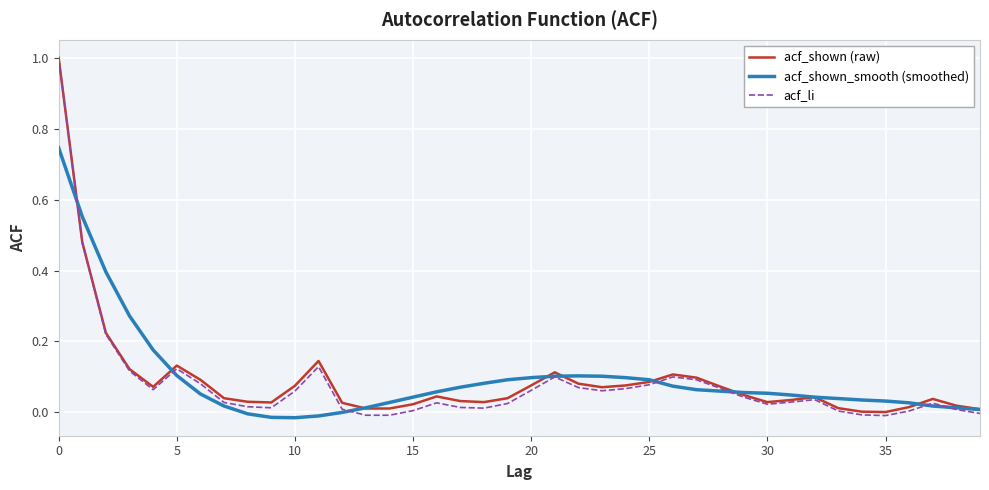

Which series has the largest range (max minus min)?

acf_li